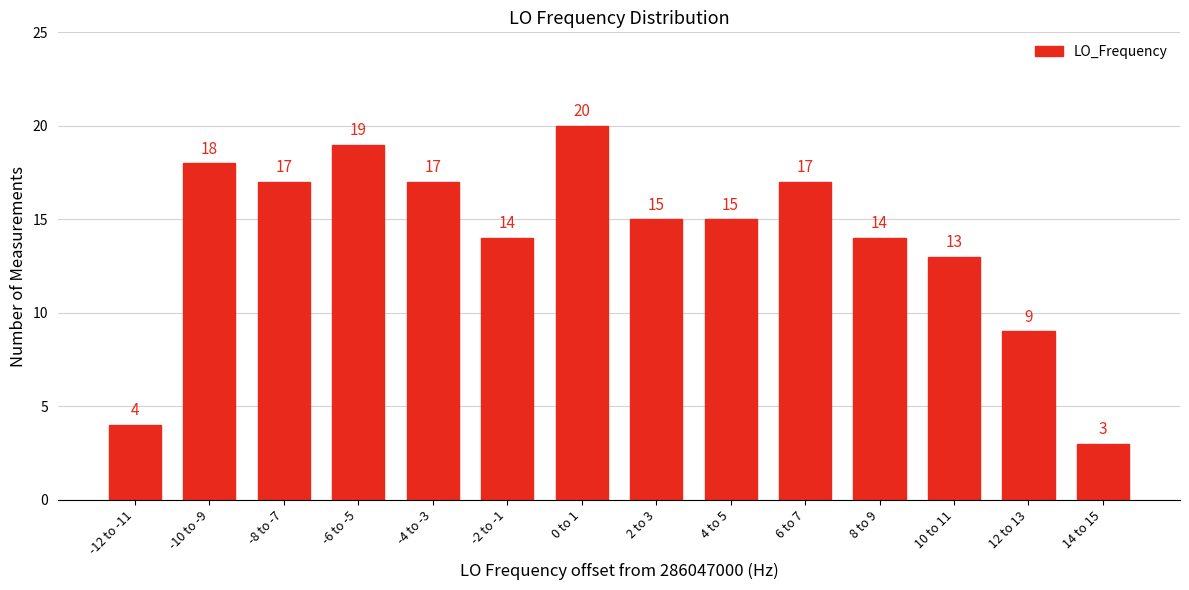

Reading right to left, transcribe all the data shown in this chart.

14 to 15=3	12 to 13=9	10 to 11=13	8 to 9=14	6 to 7=17	4 to 5=15	2 to 3=15	0 to 1=20	-2 to -1=14	-4 to -3=17	-6 to -5=19	-8 to -7=17	-10 to -9=18	-12 to -11=4